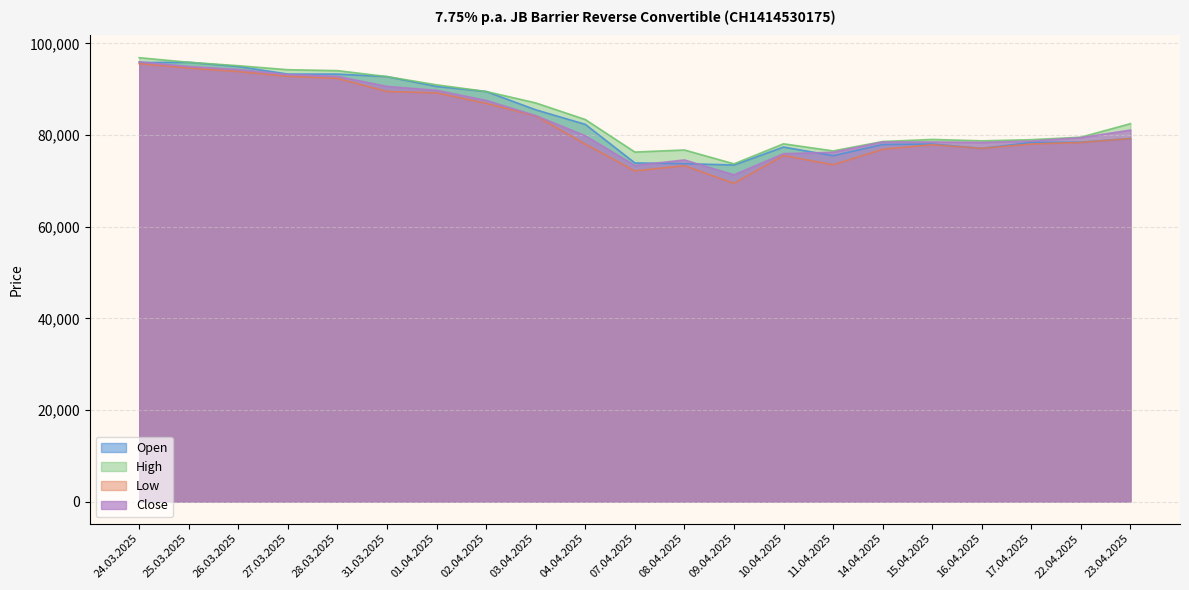

Rank the series at 23.04.2025 from lowest to highest value.

Open, Low, Close, High